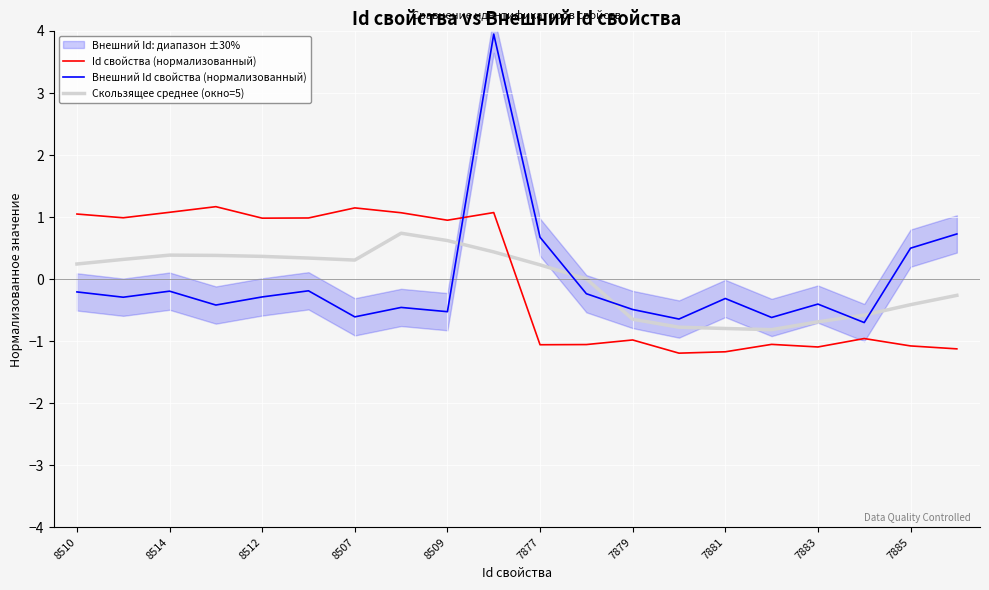

Is this an area chart (filled region under the line)?

No